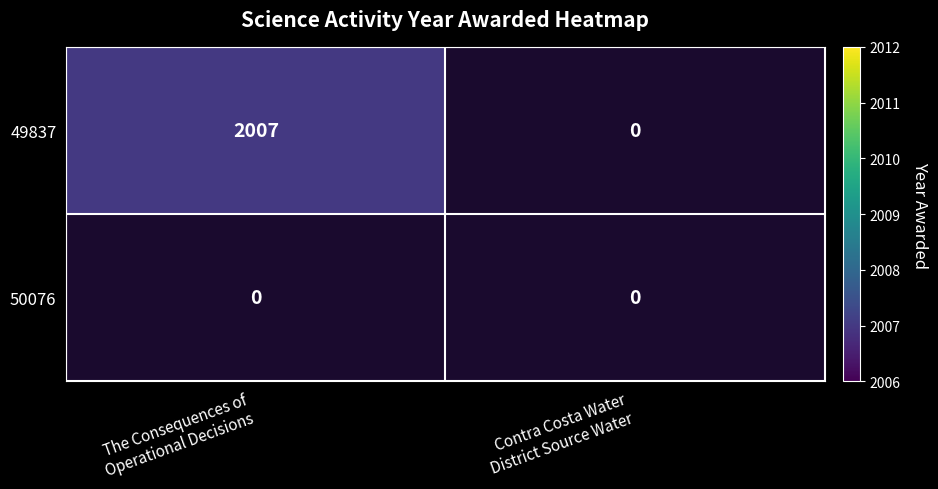

What is the sum of all 49837 values?

2007